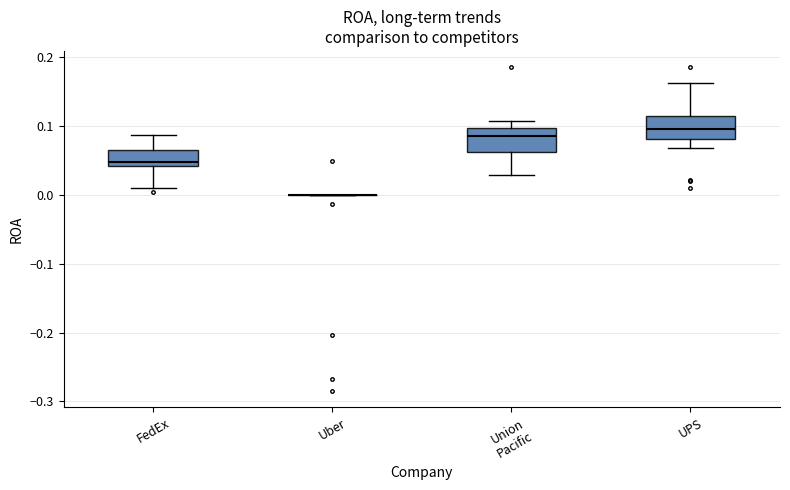

Reading left to right, read every box against the y-axis: the position of its median line, the range the box covers, and the ends of its whiskers. The values are not printed on the chart, so give them approximately, as read against the axis.

FedEx: median 0.05, box 0.04 to 0.07, whiskers 0.01 to 0.09
Uber: box collapsed to a line at 0.00, whiskers 0.00 to 0.00
Union Pacific: median 0.09, box 0.06 to 0.10, whiskers 0.03 to 0.11
UPS: median 0.10, box 0.08 to 0.12, whiskers 0.07 to 0.16